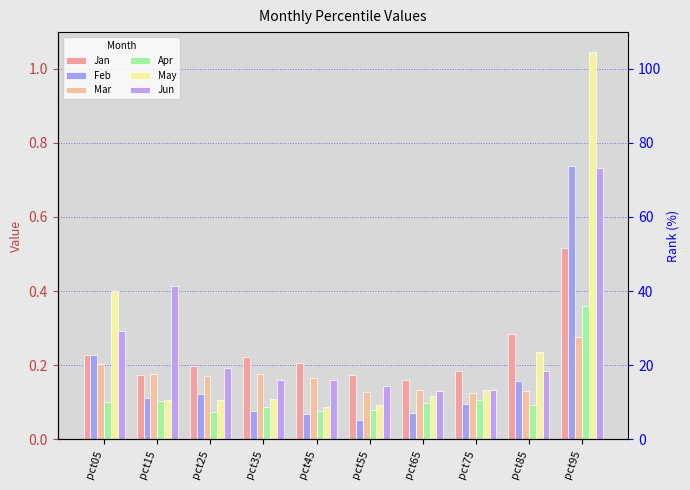

Is the value of Mar at pct75 greater than the value of May at pct95?

No